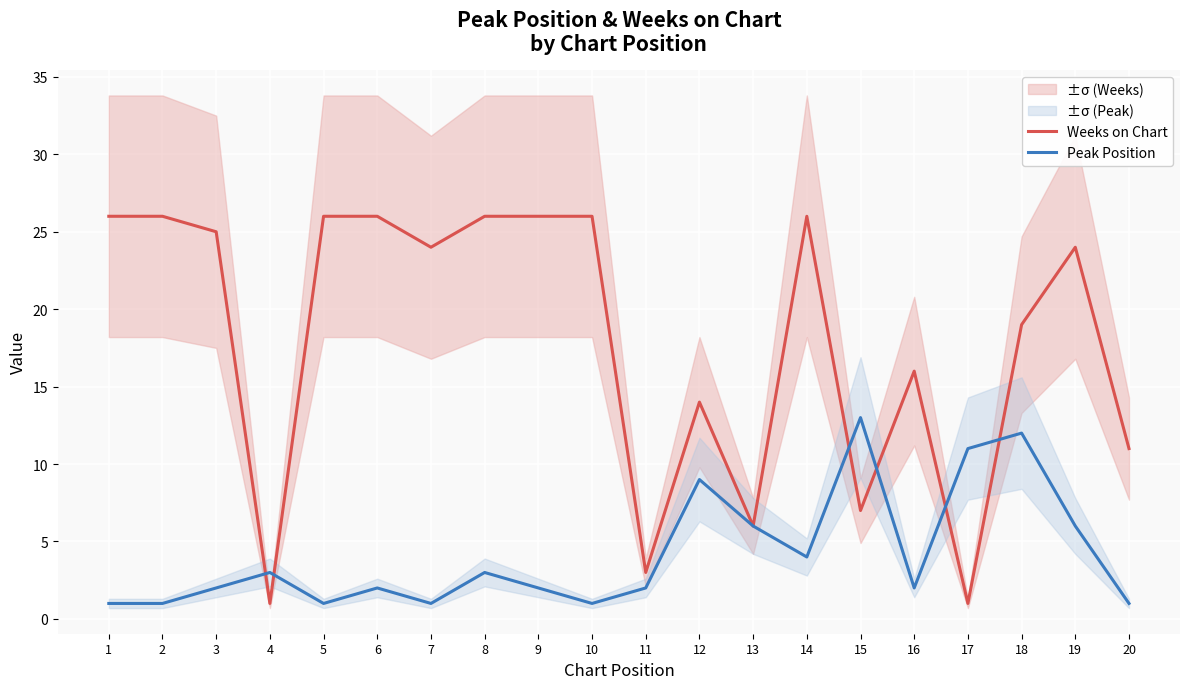

What is the difference between the highest and lowest values at 1?

25